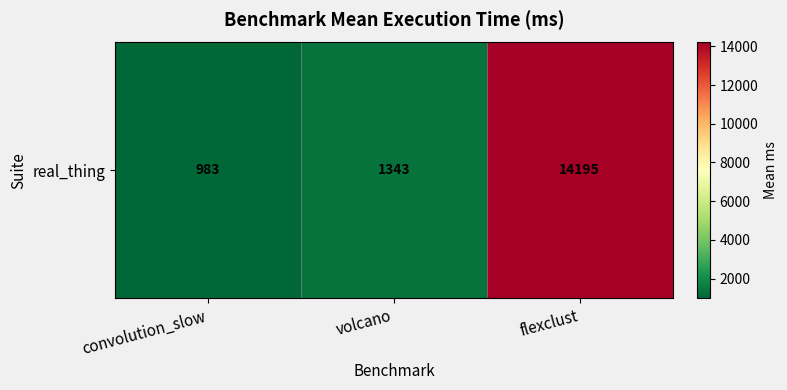

Reading right to left, transcribe all the data shown in this chart.

14194.8	1343.4	983.0